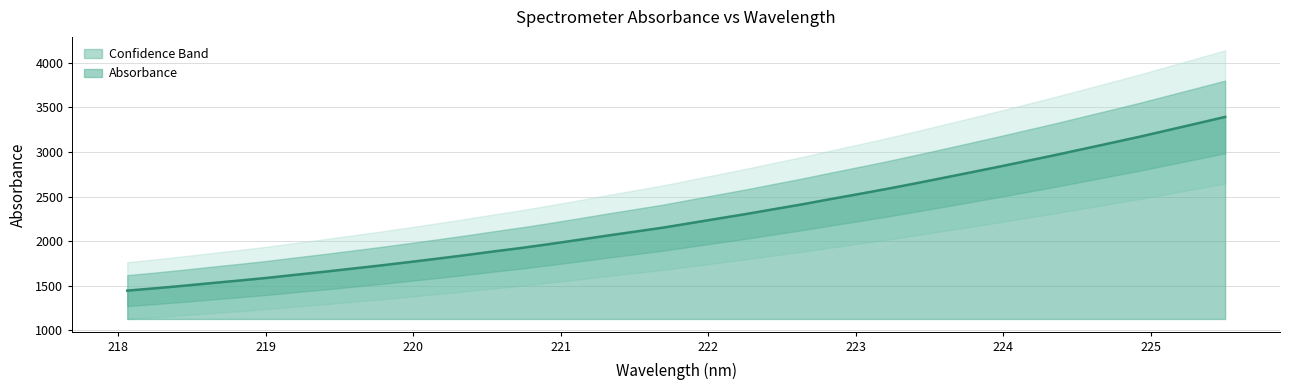

True or false: the data shows 1136.1 at 31.

False